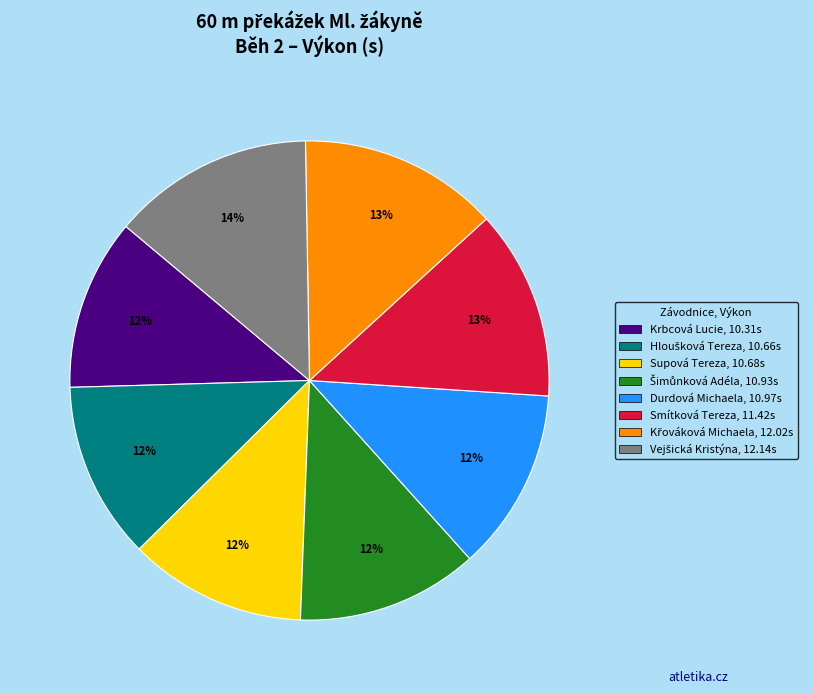

How many segments does this pie chart have?

8